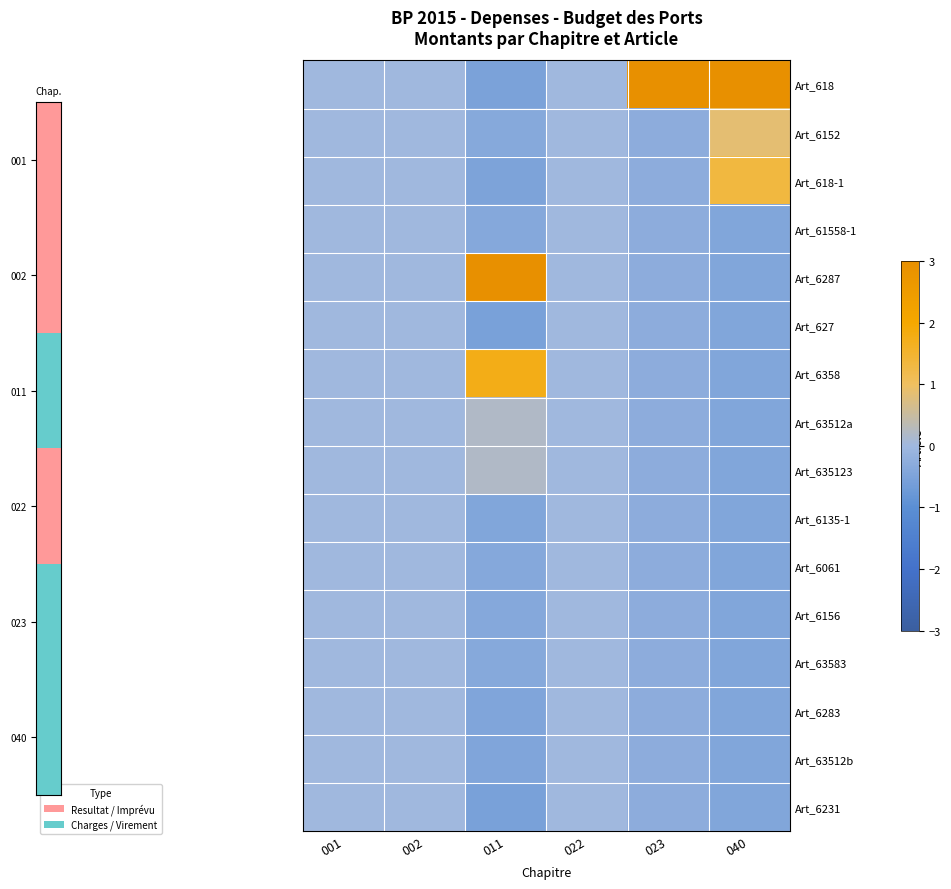

Which series has the largest total across all categories?

Art_618